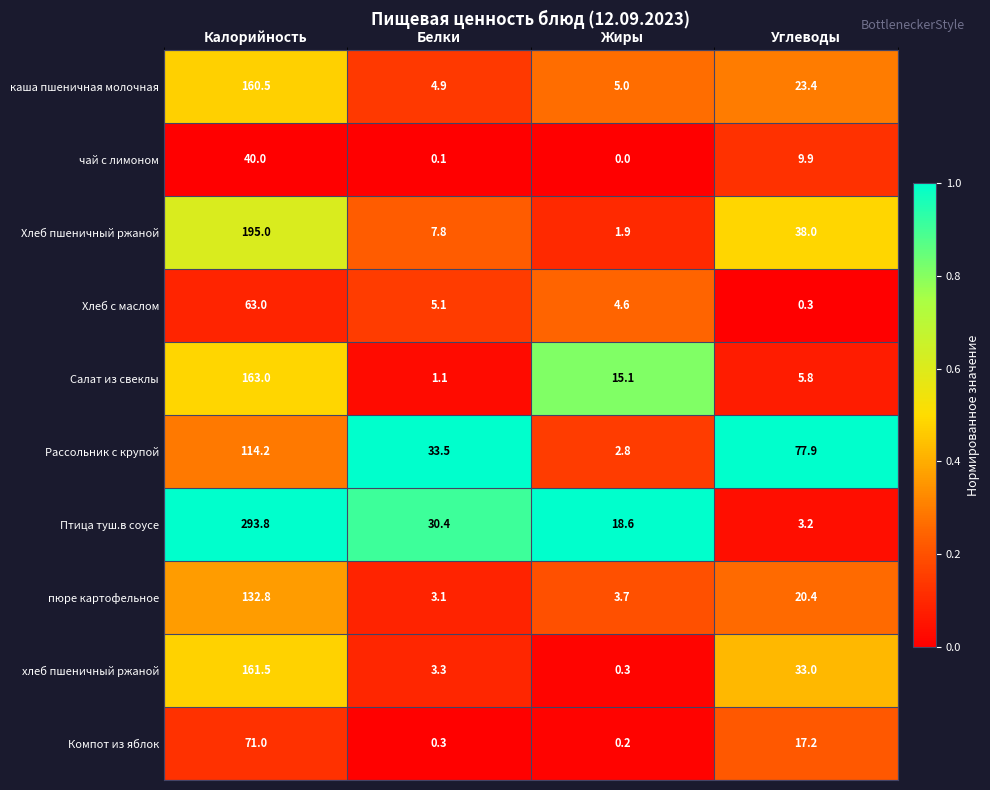

Which series has the largest range (max minus min)?

Птица туш.в соусе